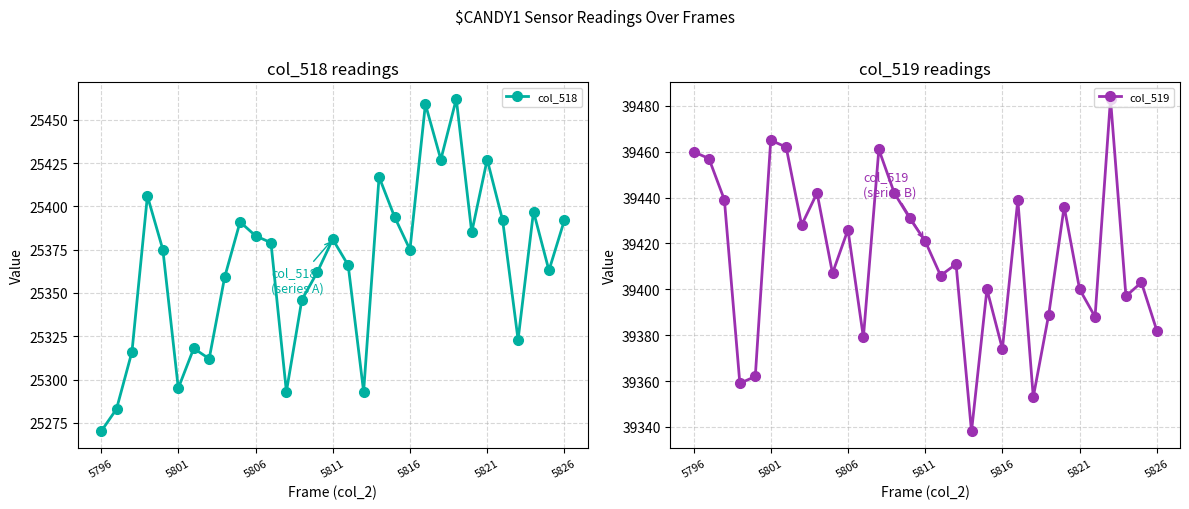

What is the highest value of the col_518 series?

25462